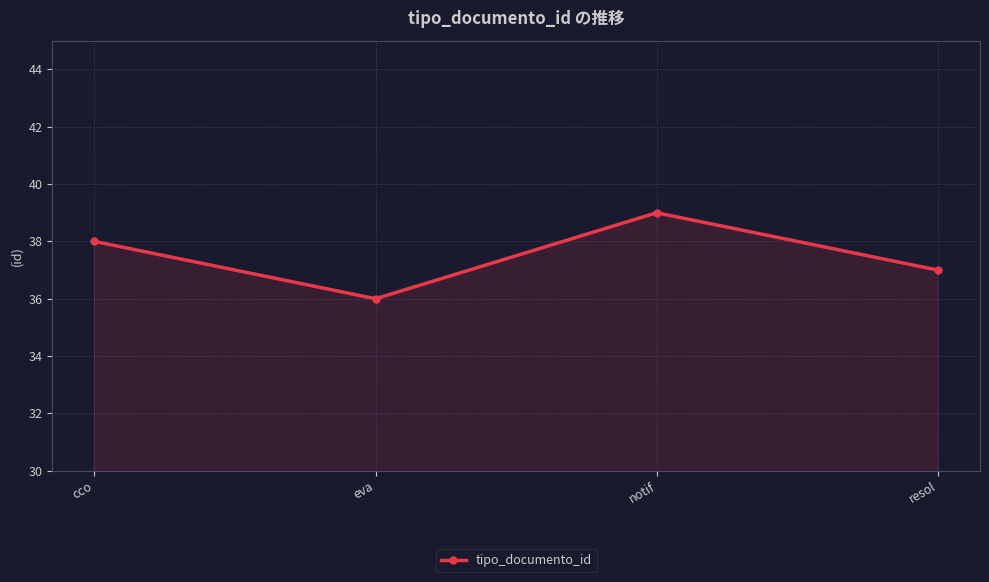

At which label is the value closest to 37?

resol